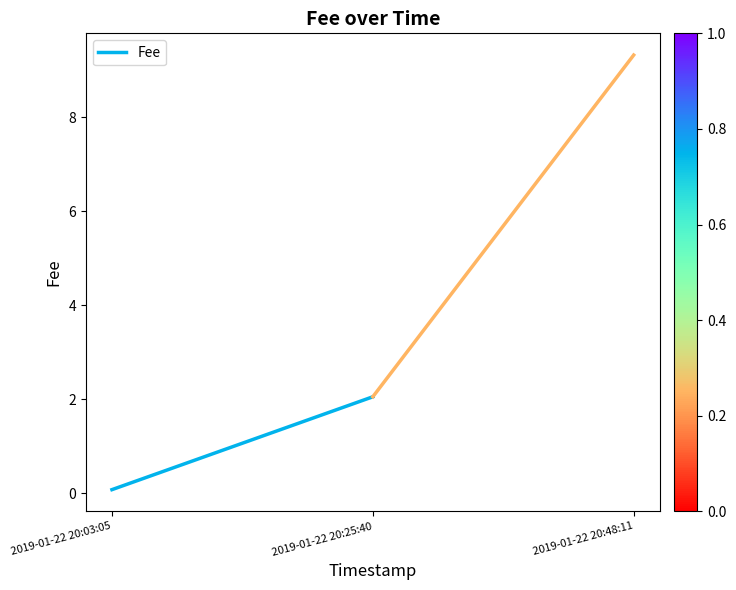

Which has a higher value, 2019-01-22 20:25:40 or 2019-01-22 20:03:05?

2019-01-22 20:25:40